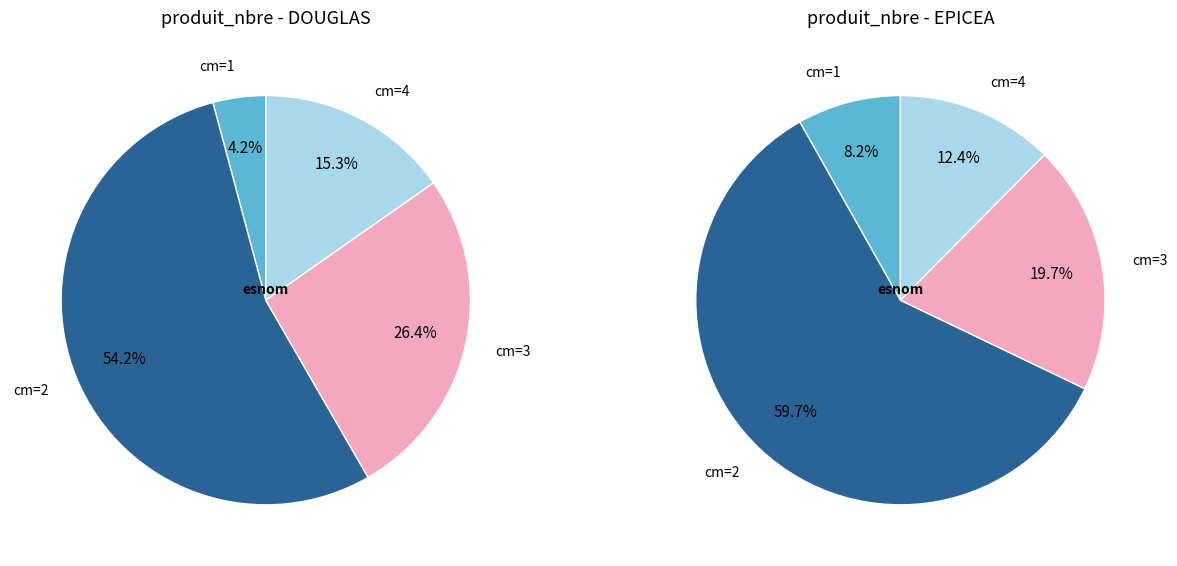

Which has a higher value, 2 or EPICEA?

EPICEA